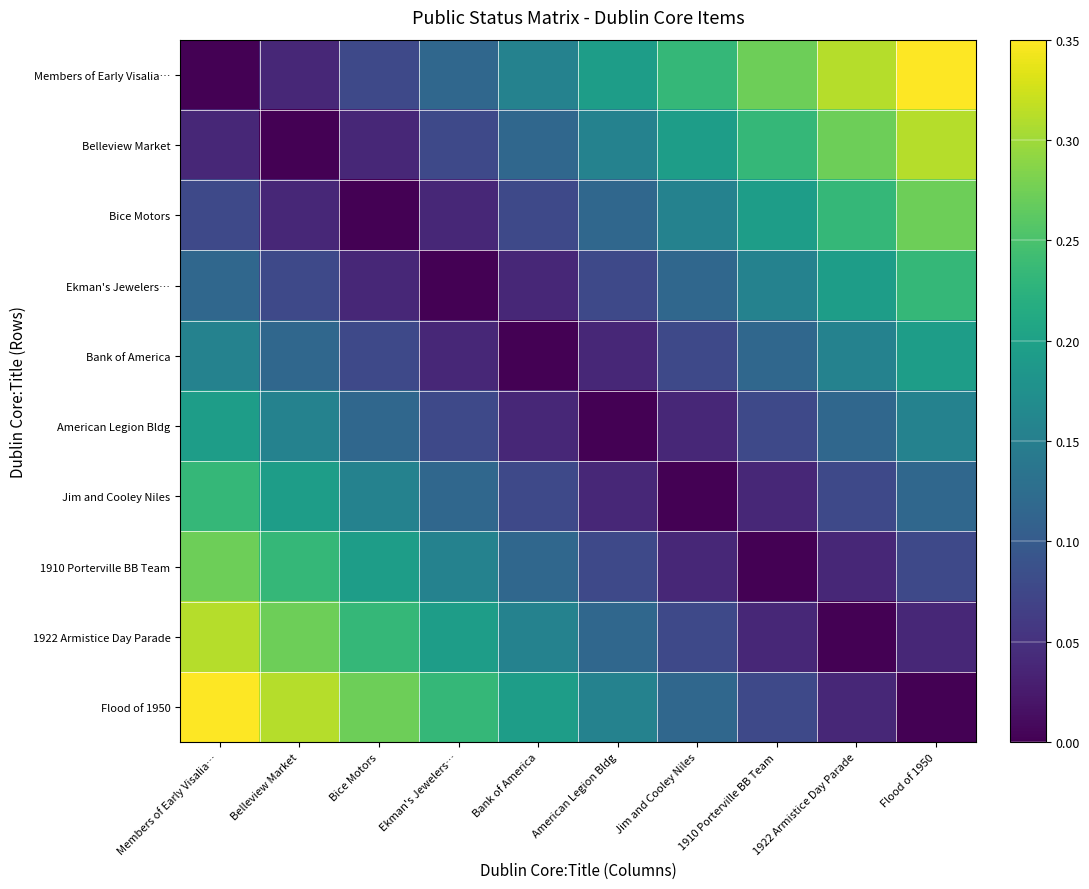

List the series in order of their peak value, highest first.

Members of Early Visalia…, Flood of 1950, Belleview Market, 1922 Armistice Day Parade, Bice Motors, 1910 Porterville BB Team, Ekman's Jewelers…, Jim and Cooley Niles, Bank of America, American Legion Bldg